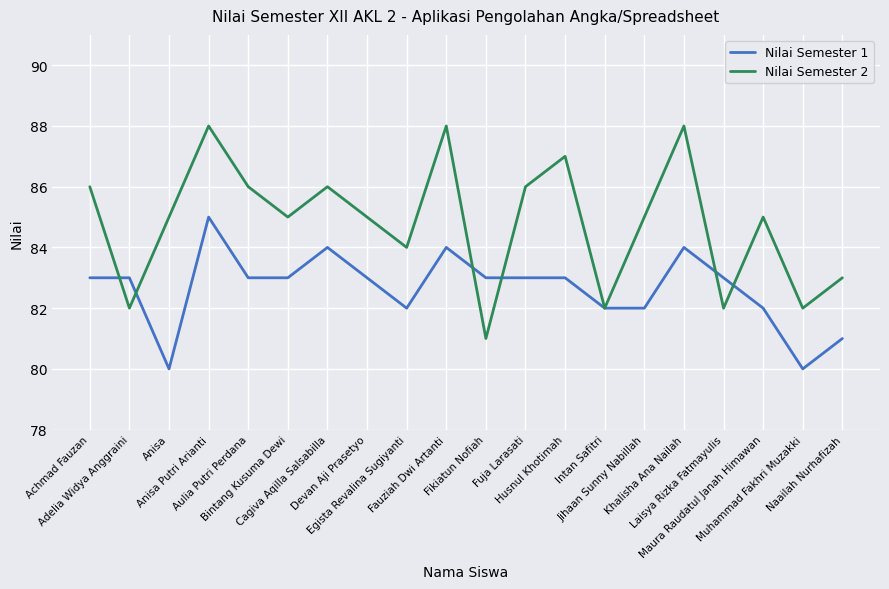

True or false: Nilai Semester 2 and Nilai Semester 1 cross at least once.

True